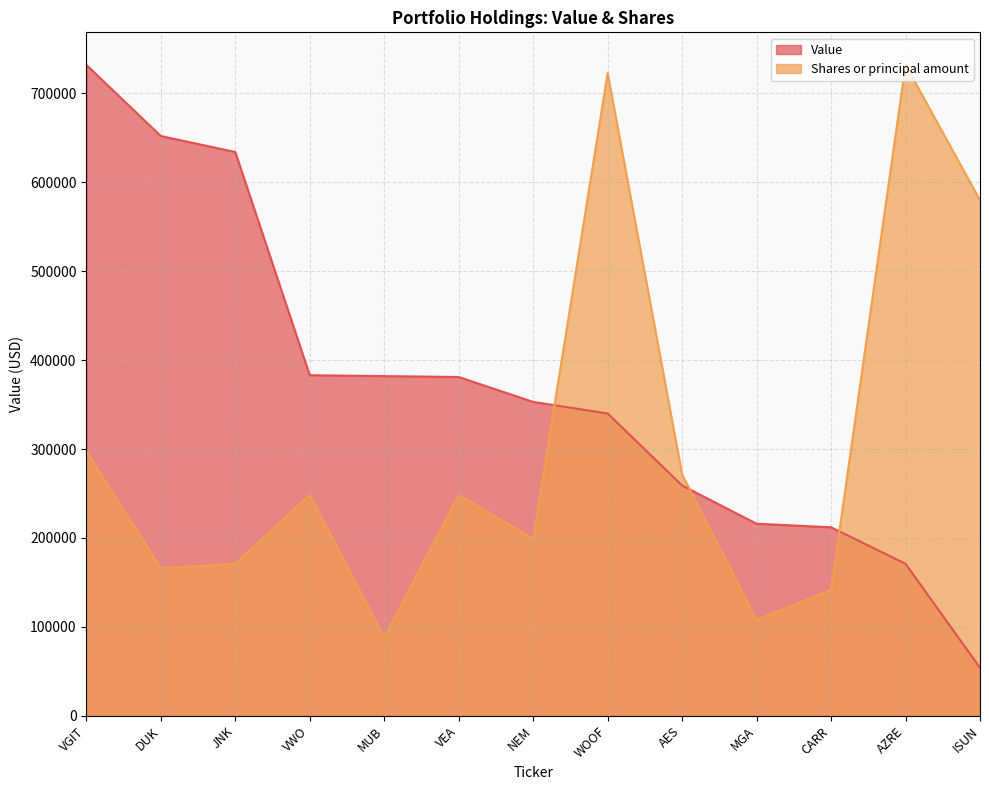

The value of Value at JNK is 634000.0. True or false?

True